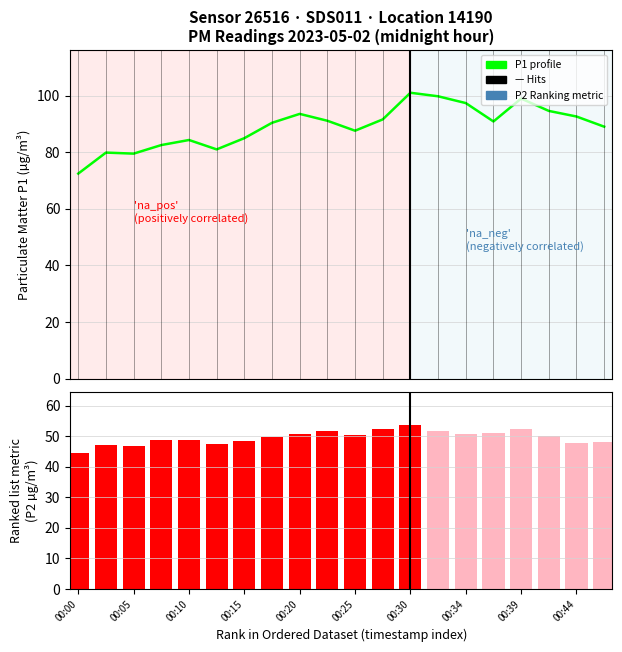

At which category is the sum across all series the highest?

00:30